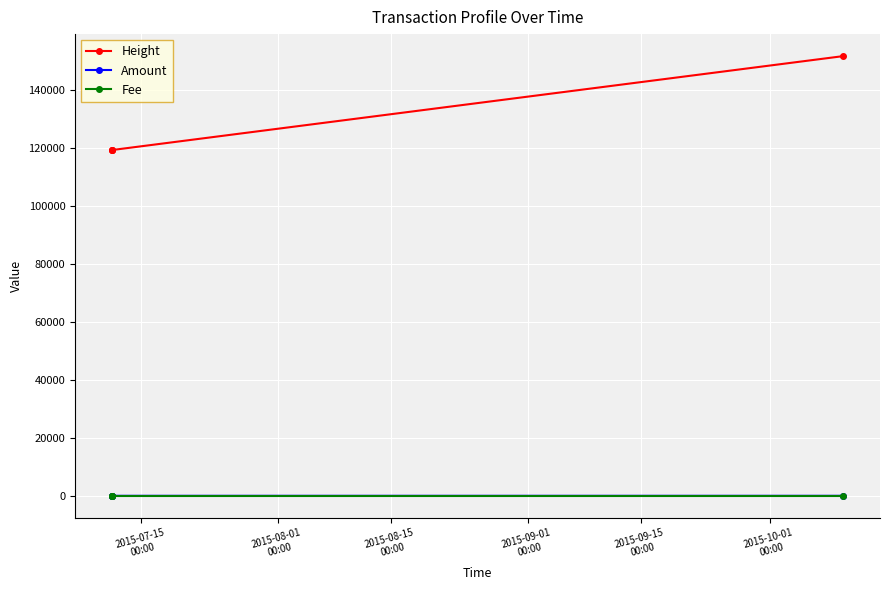

At how many categories does at least one series exceed 53463?

4